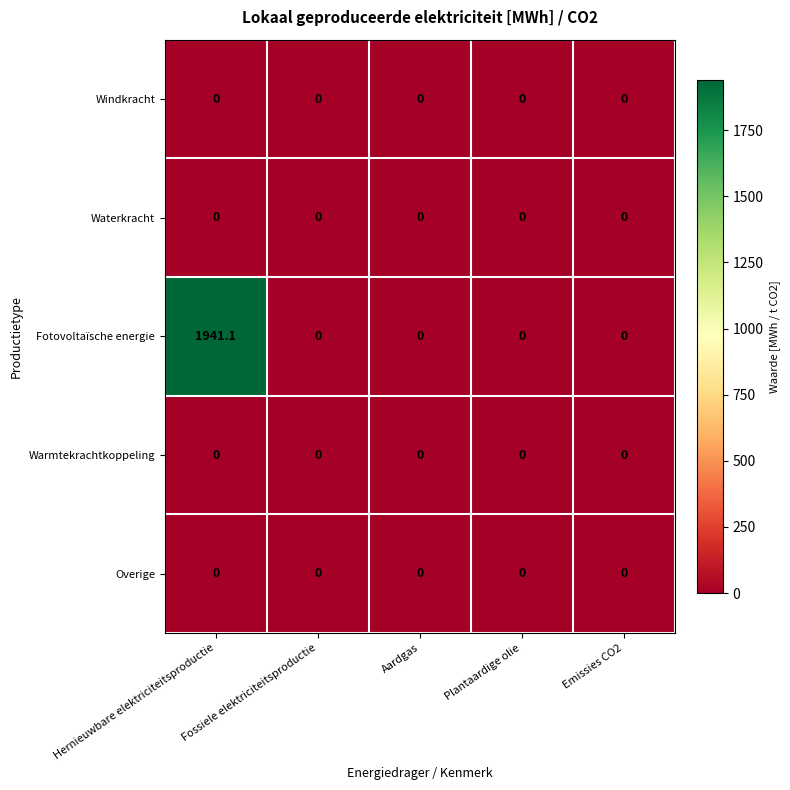

At which category is the sum across all series the highest?

Hernieuwbare elektriciteitsproductie